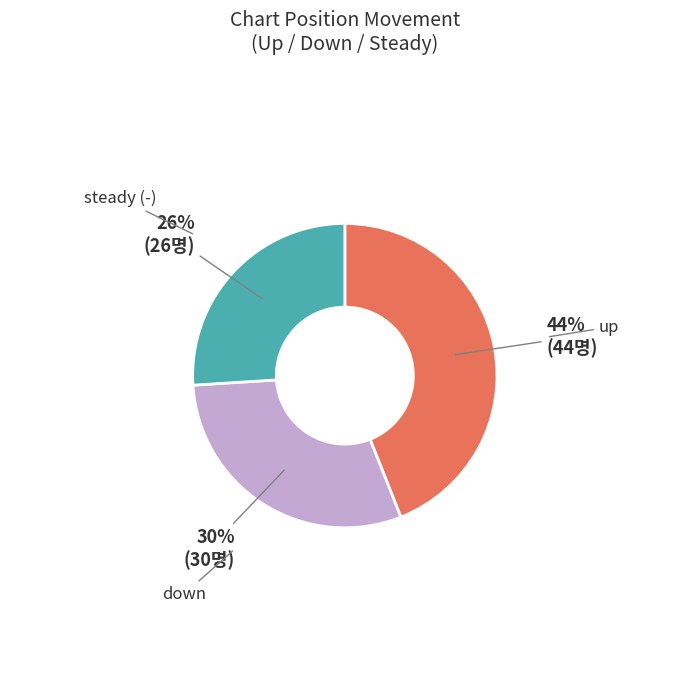

To the nearest percent, what is the average slice percentage?

33%